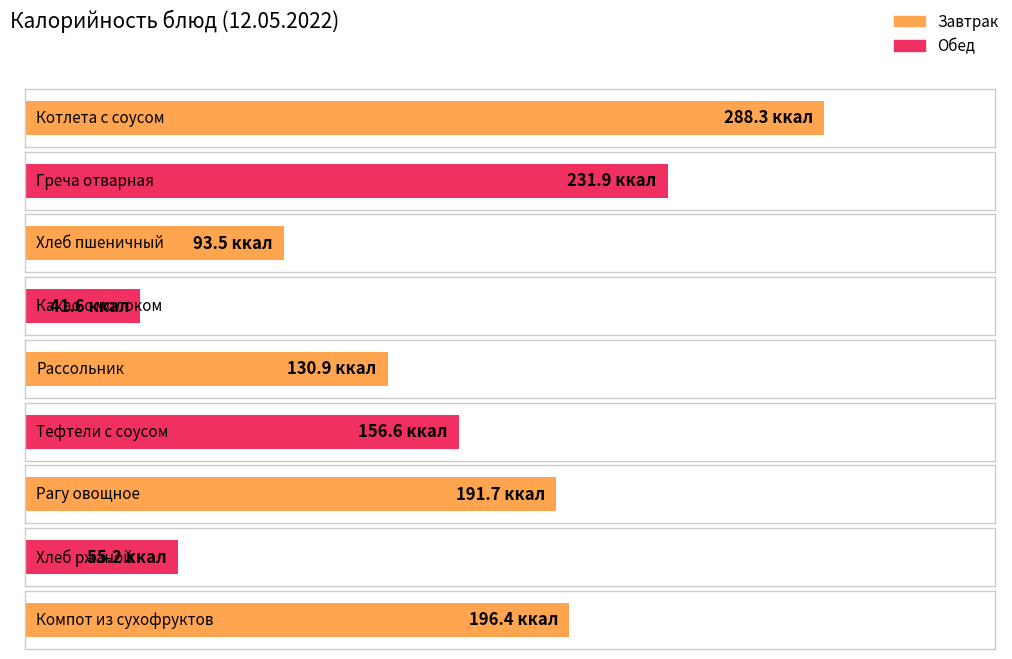

List the labels in order of value, smallest first.

Какао с молоком, Хлеб ржаной, Хлеб пшеничный, Рассольник, Тефтели с соусом, Рагу овощное, Компот из сухофруктов, Греча отварная, Котлета с соусом